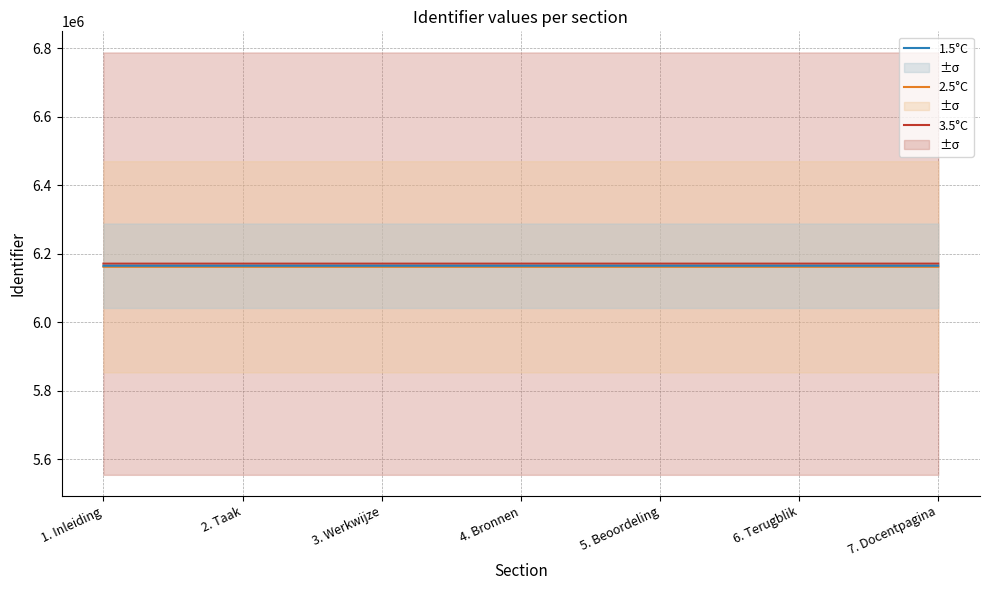

Rank the categories by 1.5°C value from highest to lowest.

7. Docentpagina, 6. Terugblik, 5. Beoordeling, 4. Bronnen, 3. Werkwijze, 2. Taak, 1. Inleiding